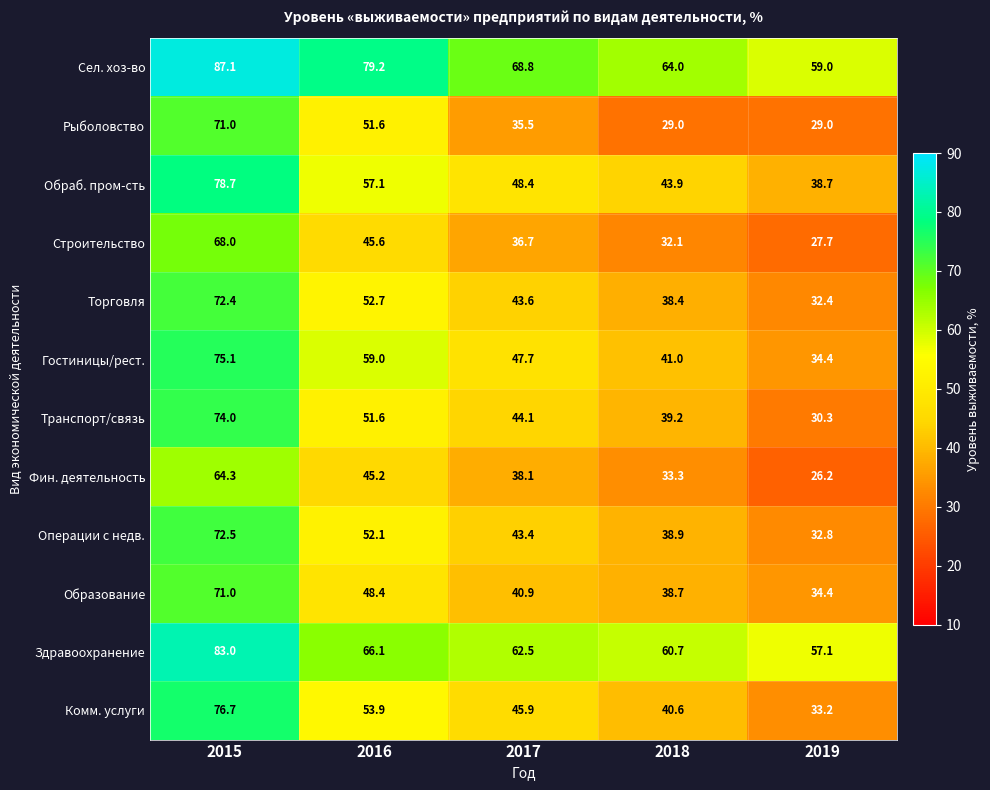

Rank the categories by Образование value from highest to lowest.

2015, 2016, 2017, 2018, 2019